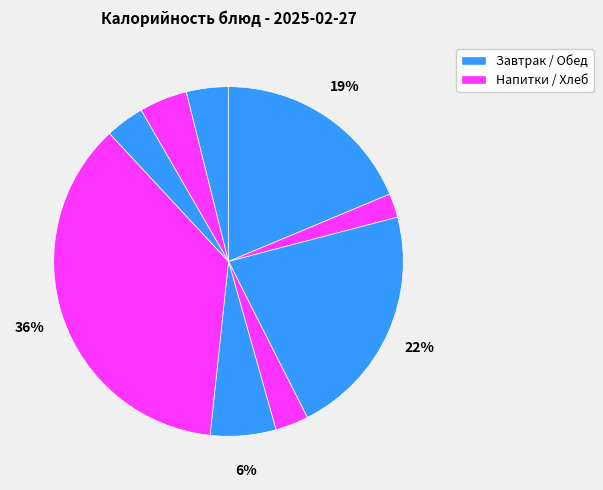

Count the number of slices in the pie.

9